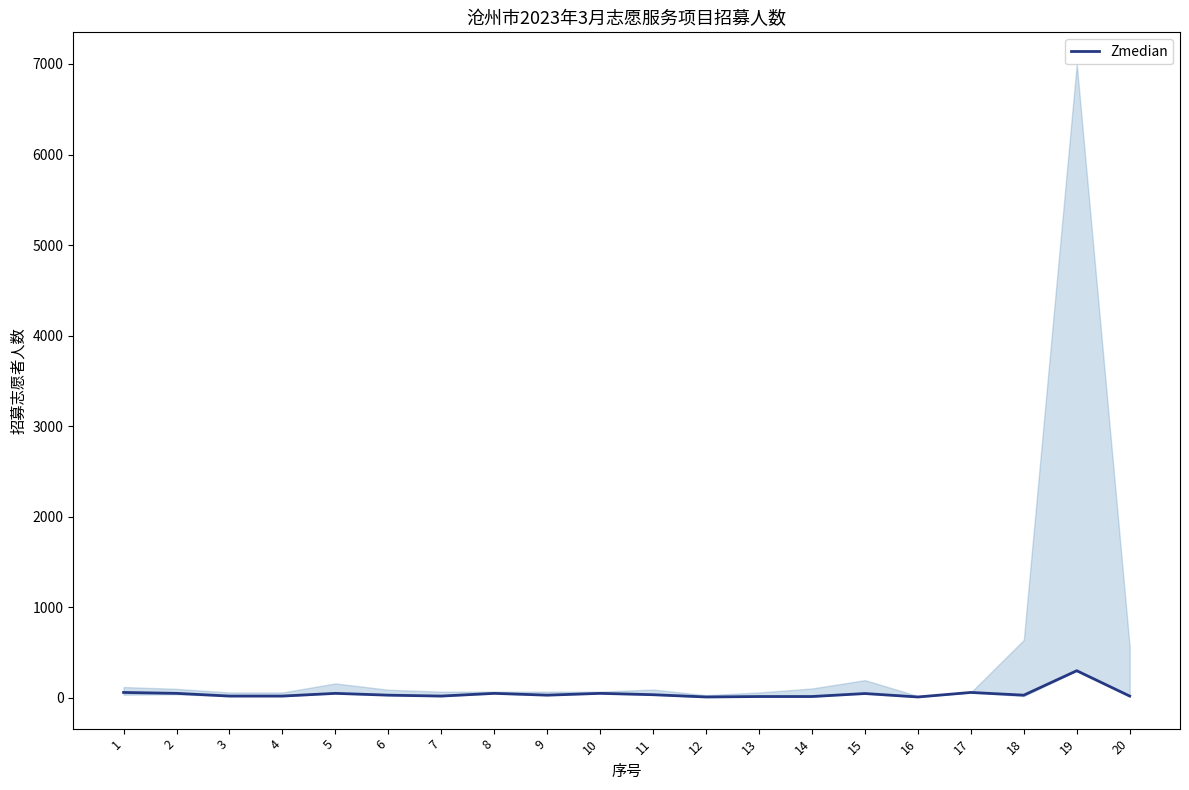

What is the sum of the values at 12 and 14?

25